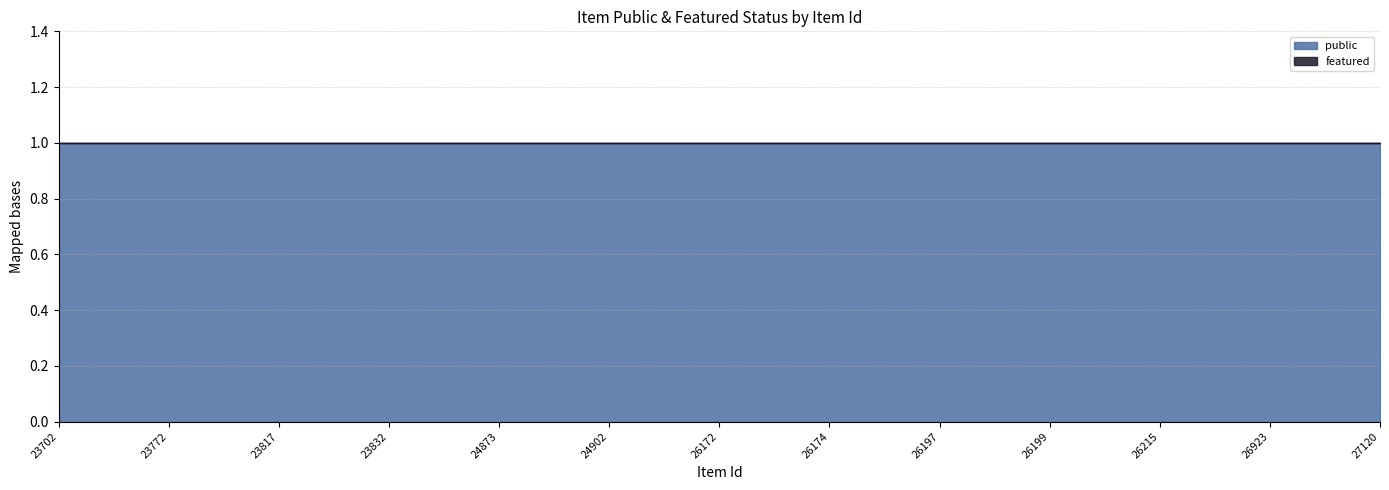

True or false: public and featured intersect in this chart.

False